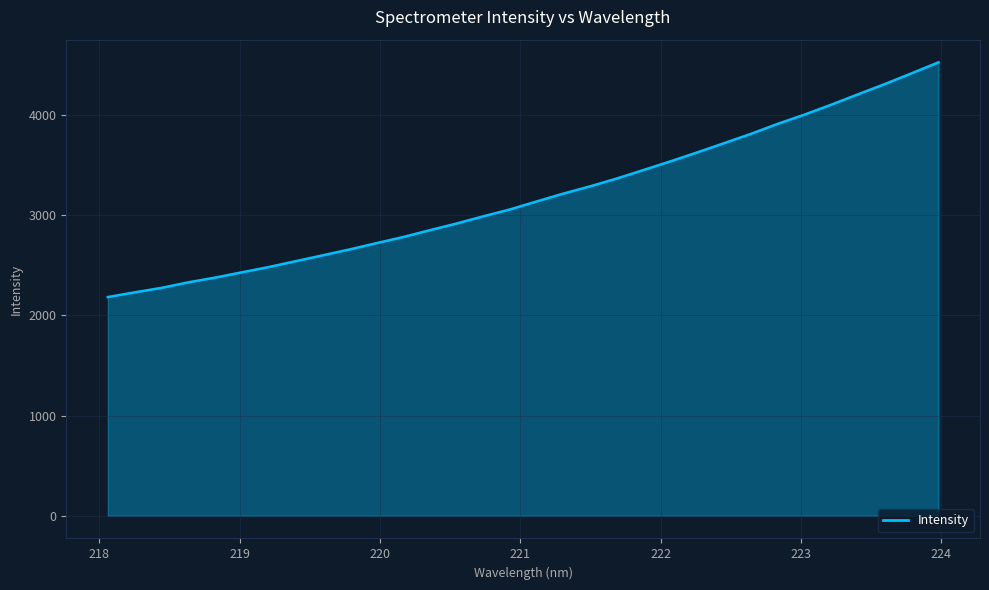

What is the difference between the maximum and minimum values?

2342.9